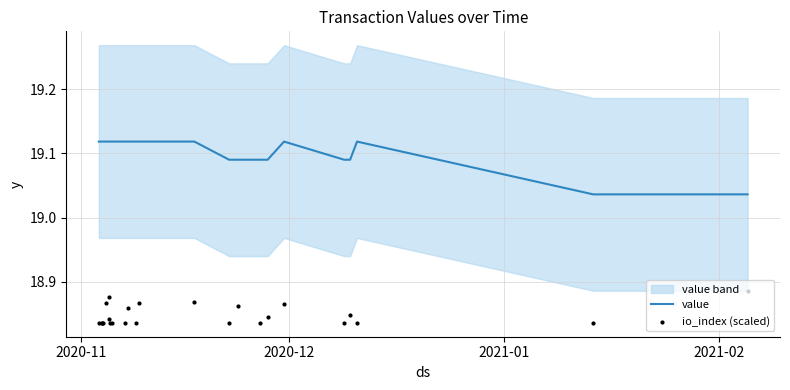

Which series contains the lowest Y value?

io_index (scaled)